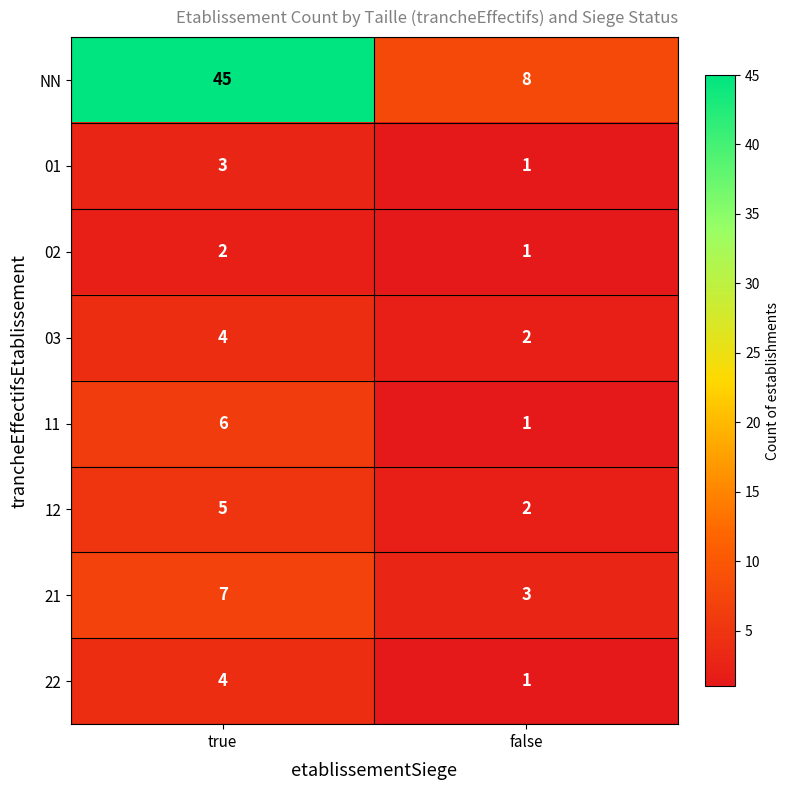

Which series has the largest total across all categories?

NN